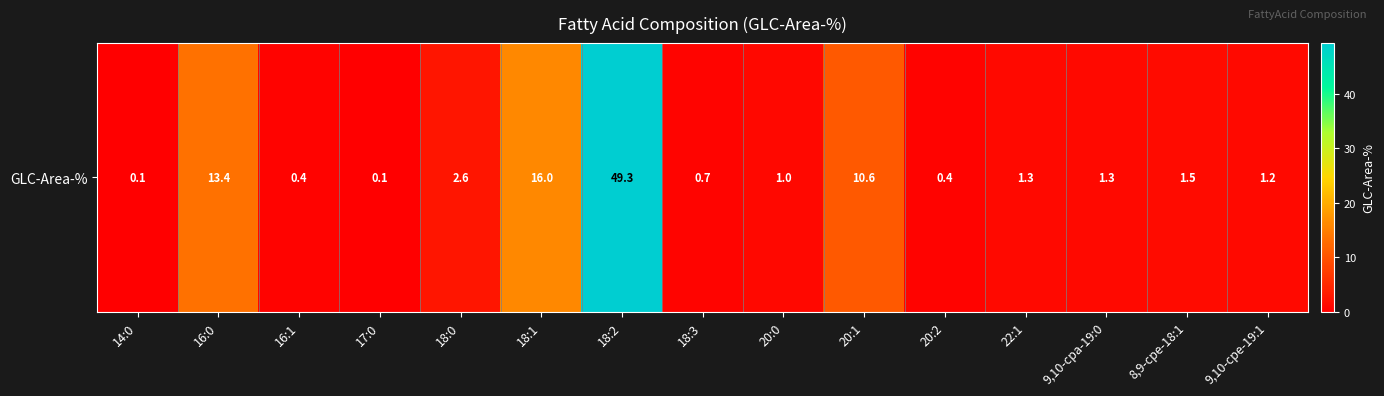

Between 16:1 and 18:1, which is larger?

18:1